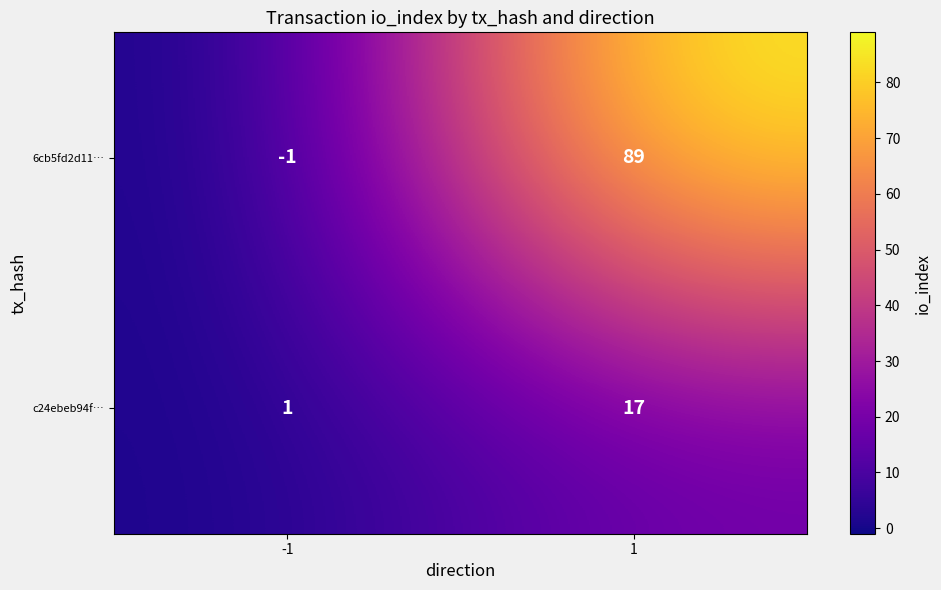

What is the average value of the c24ebeb94f… series?

9